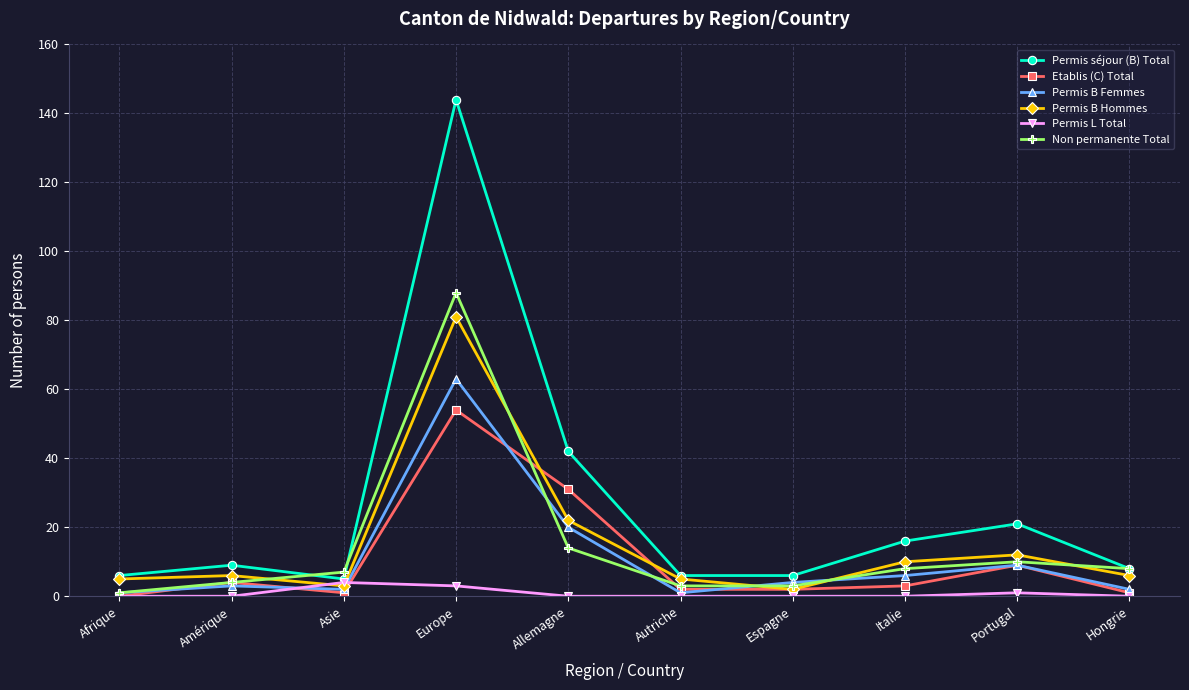

What is the difference between the Permis B Femmes values at Hongrie and Europe?

61